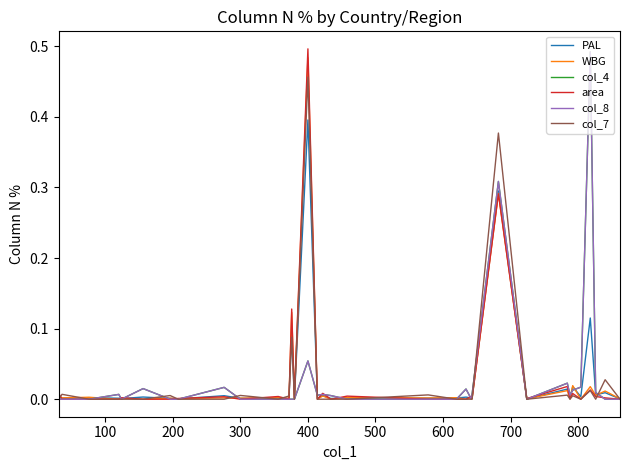

Does the chart display data point markers on the line(s)?

No